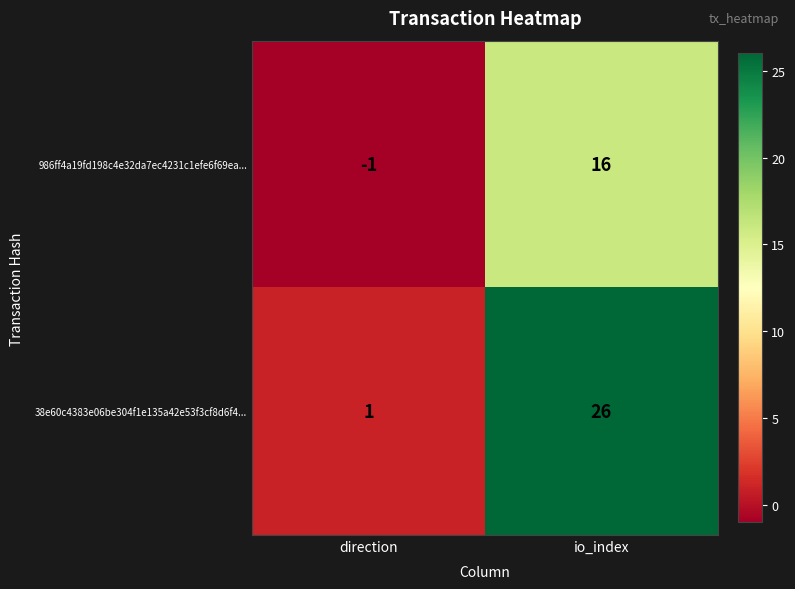

List the labels in order of 986ff4a19fd198c4e32da7ec4231c1efe6f69ea... value, smallest first.

direction, io_index